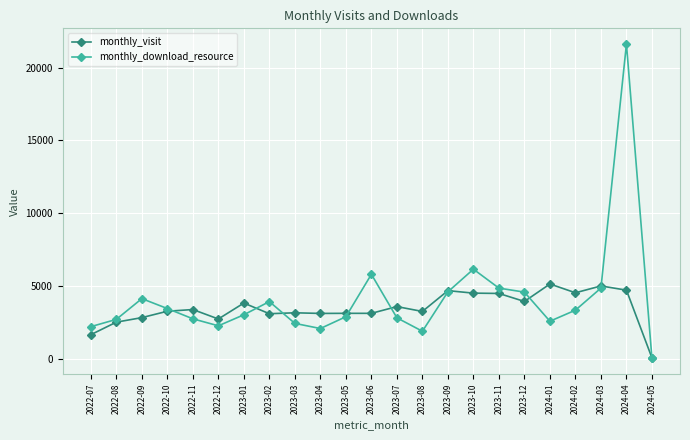

What is the value of the monthly_visit point at the 15th from the left?

4694